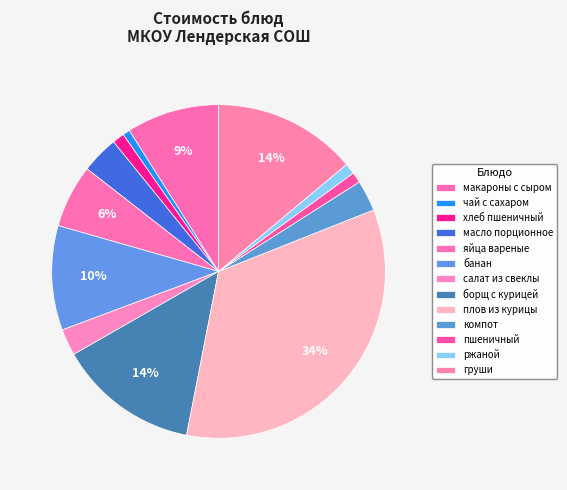

How many segments does this pie chart have?

13